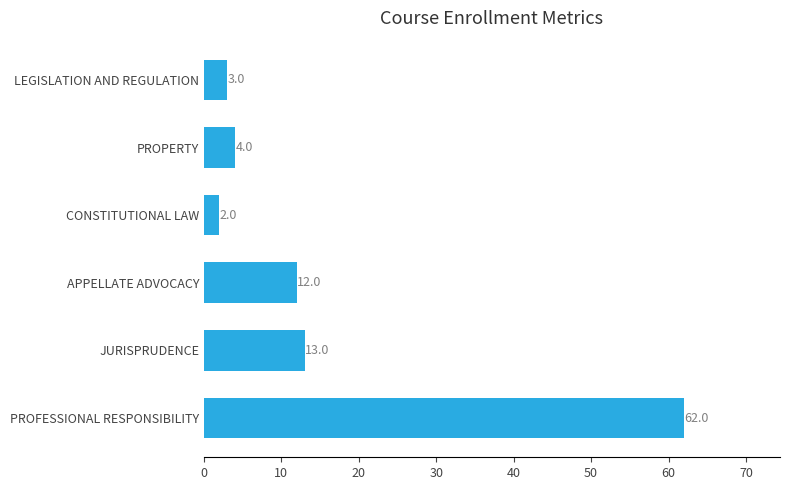

Approximately how many times larger is the value at PROPERTY compared to JURISPRUDENCE?

0.3